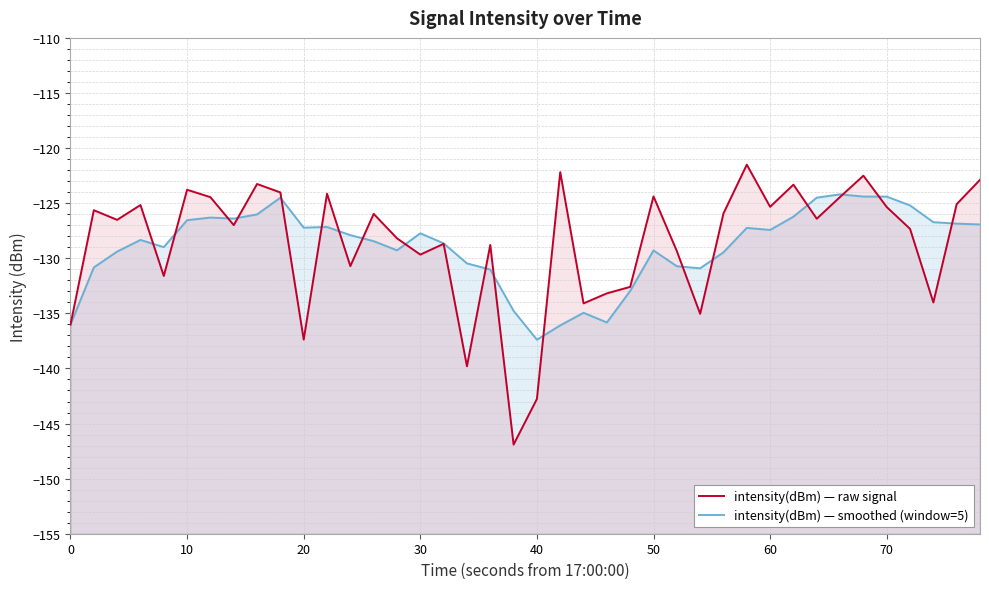

Does the chart have visible grid lines?

Yes